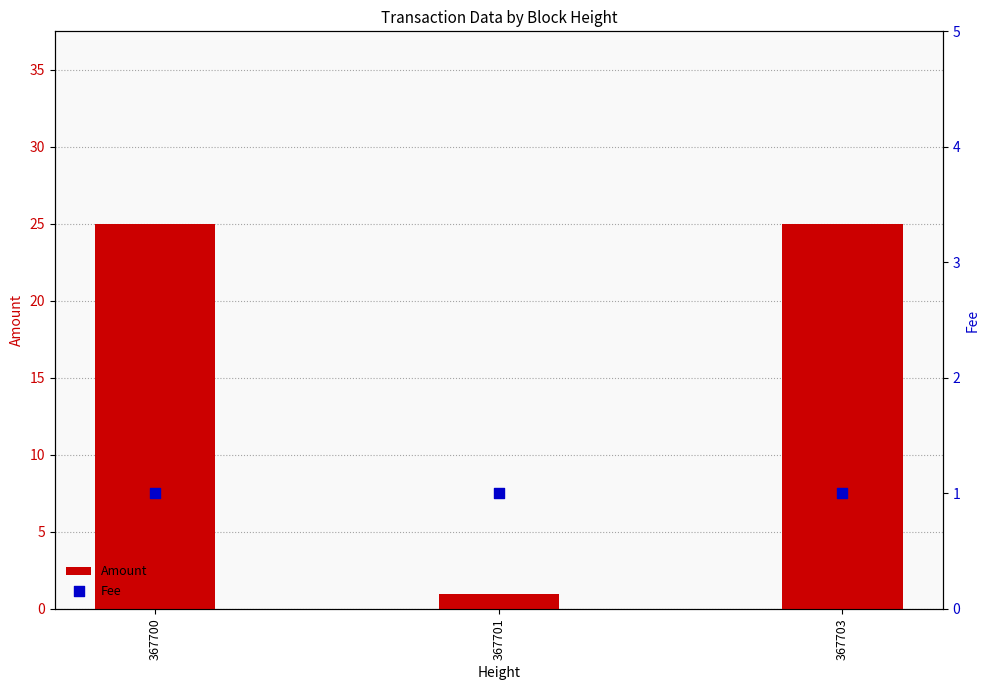

At which category is the sum across all series the highest?

367700